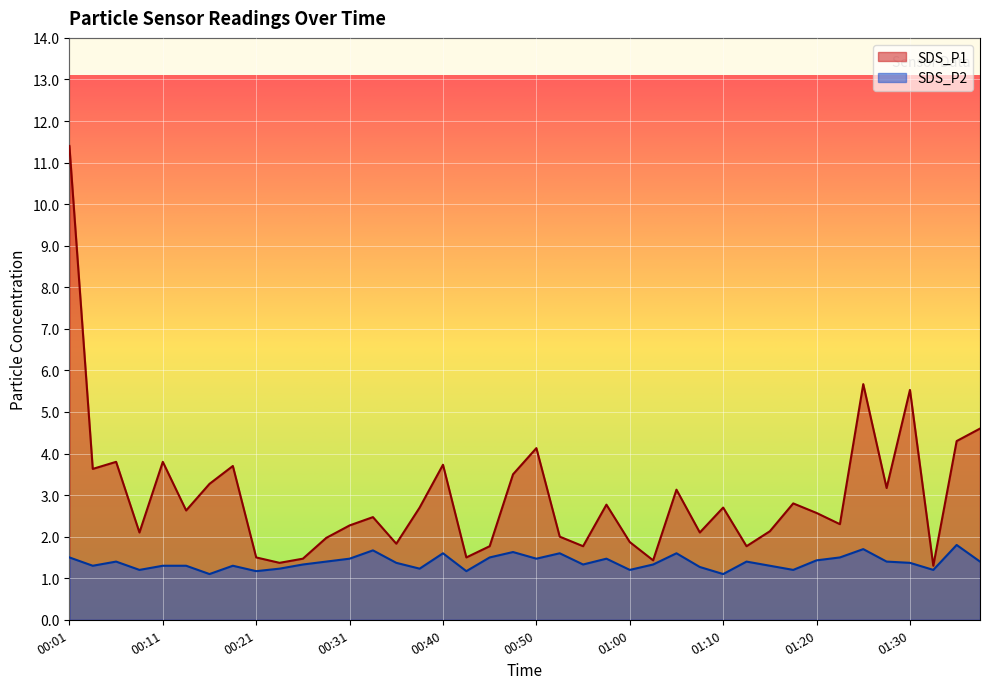

Count the SDS_P2 values in the range 1 to 2.

40